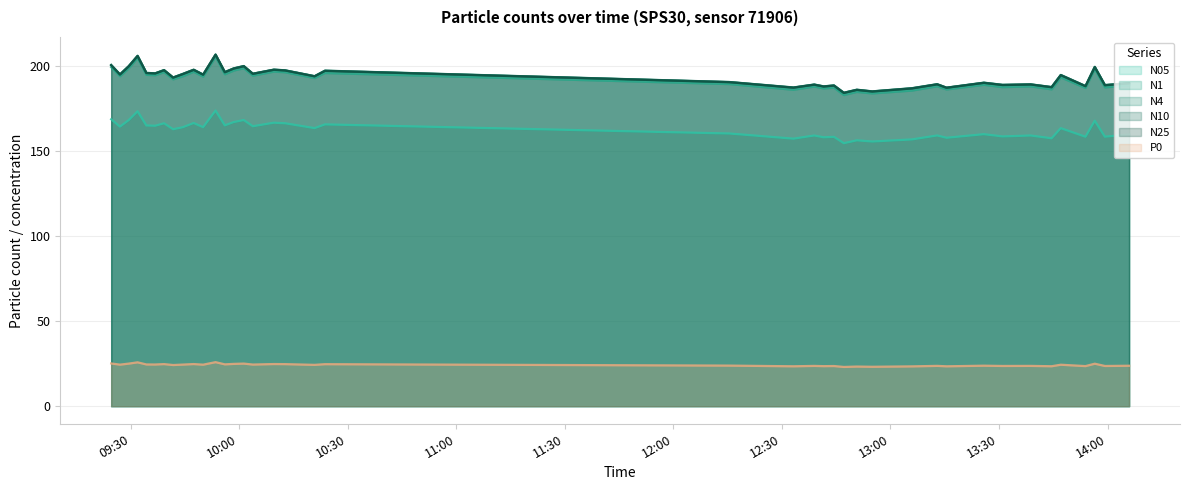

True or false: N1 and P0 intersect in this chart.

False